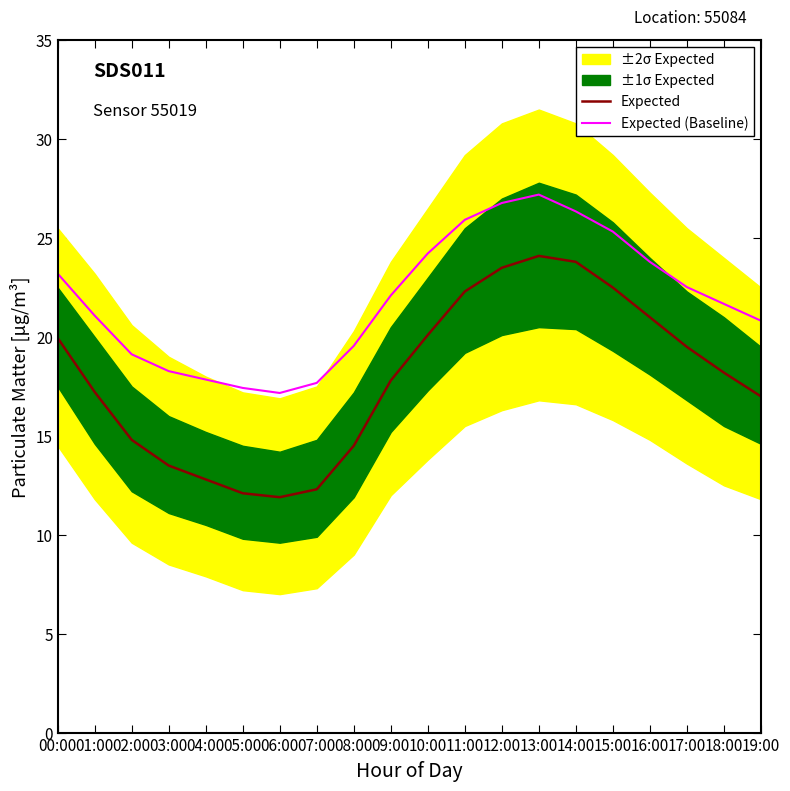

Reading left to right, list all the values displayed in this chart.

Expected: 00:00=19.9	01:00=17.2	02:00=14.8	03:00=13.5	04:00=12.8	05:00=12.1	06:00=11.9	07:00=12.3	08:00=14.5	09:00=17.8	10:00=20.1	11:00=22.3	12:00=23.5	13:00=24.1	14:00=23.8	15:00=22.5	16:00=21.0	17:00=19.5	18:00=18.2	19:00=17.0
Expected (Baseline): 00:00=23.2	01:00=21.1	02:00=19.1	03:00=18.3	04:00=17.9	05:00=17.4	06:00=17.2	07:00=17.7	08:00=19.5	09:00=22.1	10:00=24.2	11:00=25.9	12:00=26.8	13:00=27.2	14:00=26.4	15:00=25.3	16:00=23.8	17:00=22.5	18:00=21.7	19:00=20.8